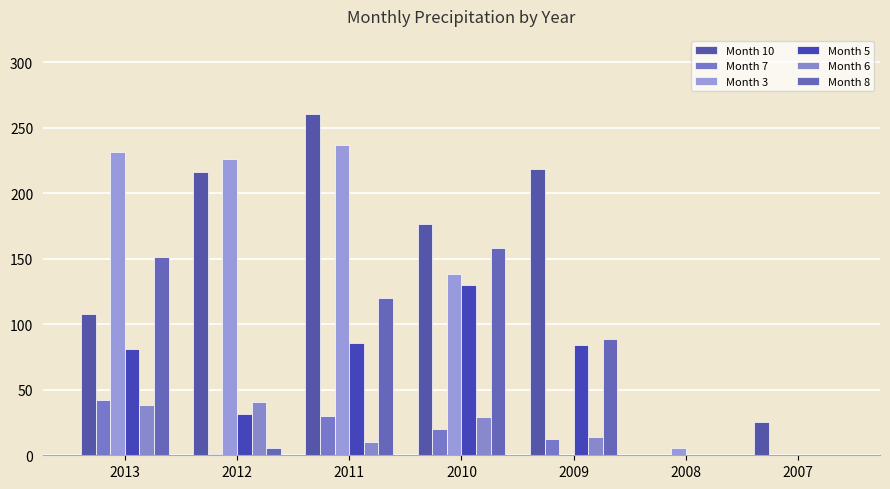

What is the sum of all Month 3 values?

838.0